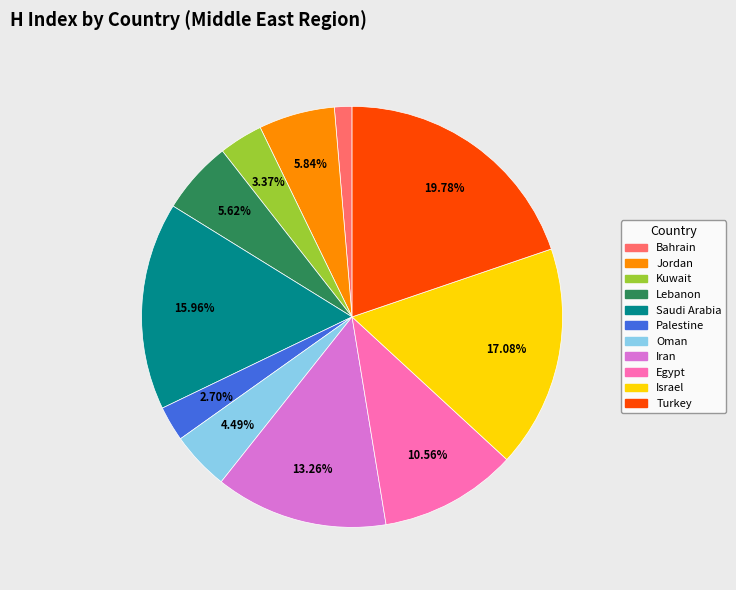

Which slice is the largest?

Turkey